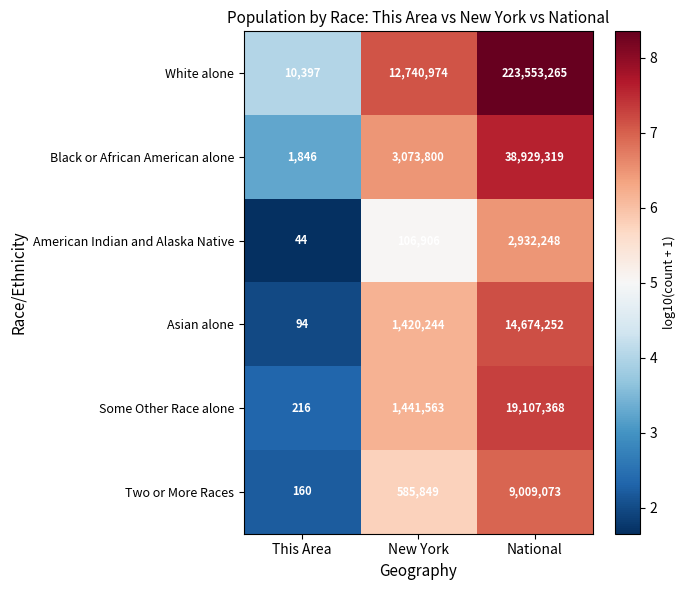

What is the difference between the second highest and minimum values in the American Indian and Alaska Native series?

106862